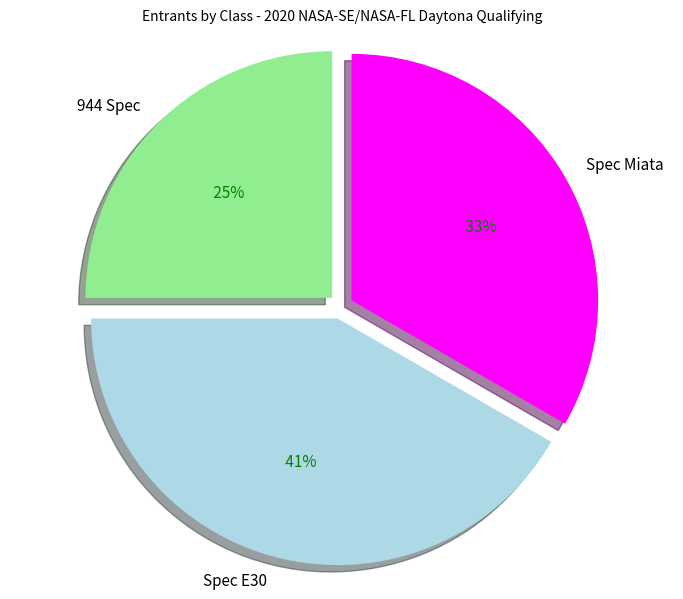

What is the largest slice in the pie chart?

Spec E30